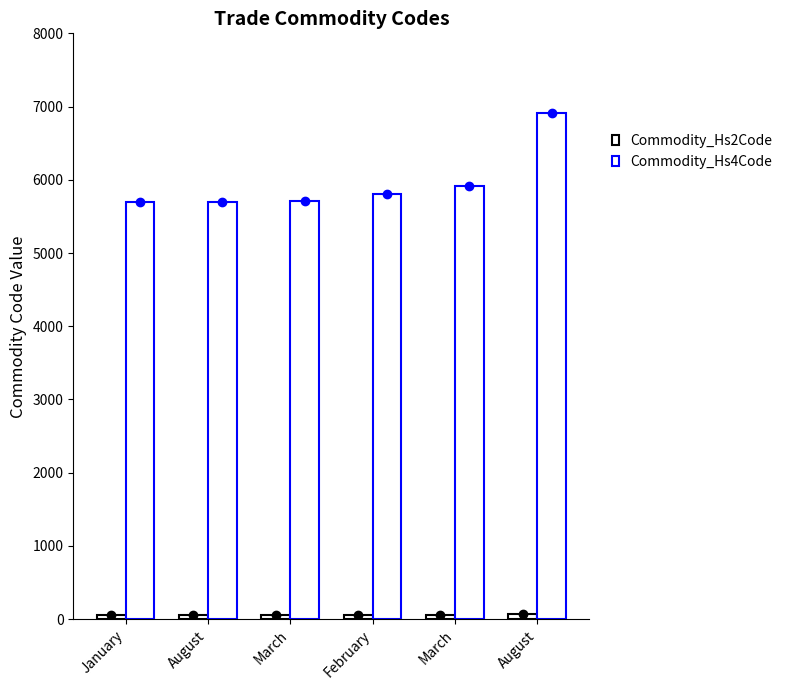

The value of Commodity_Hs4Code at January is 5701. True or false?

True